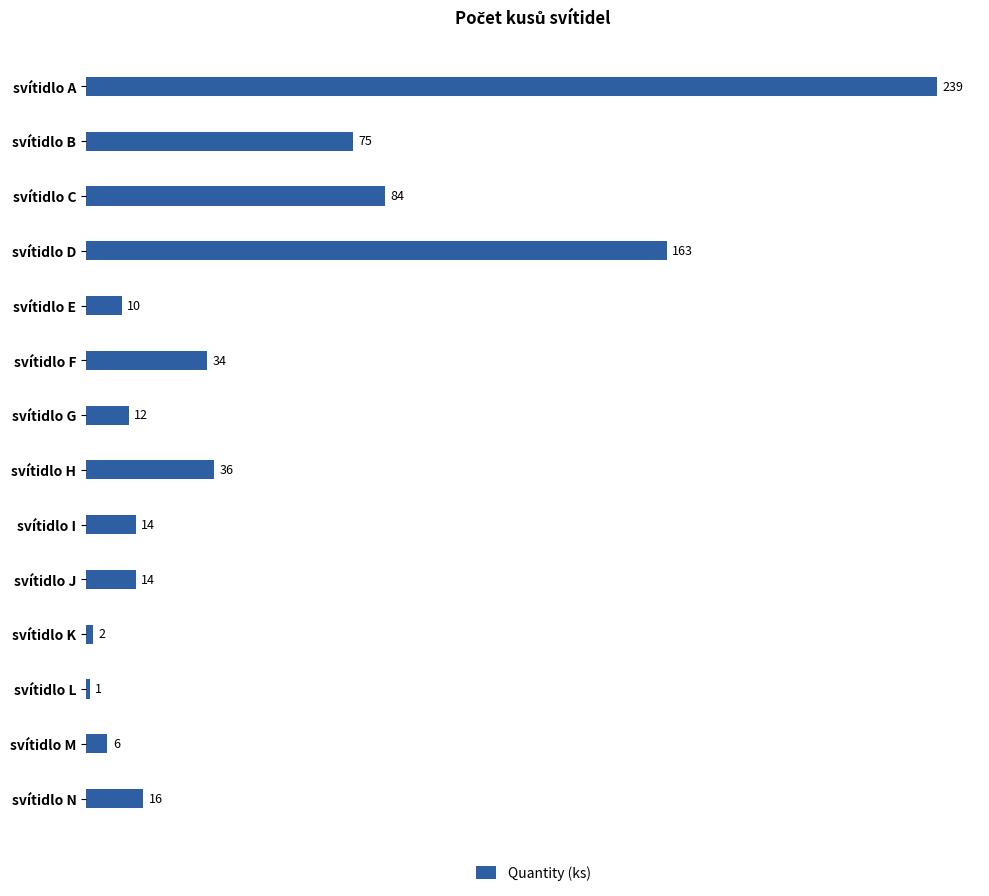

Is it true that the value at svítidlo F is 22?

False